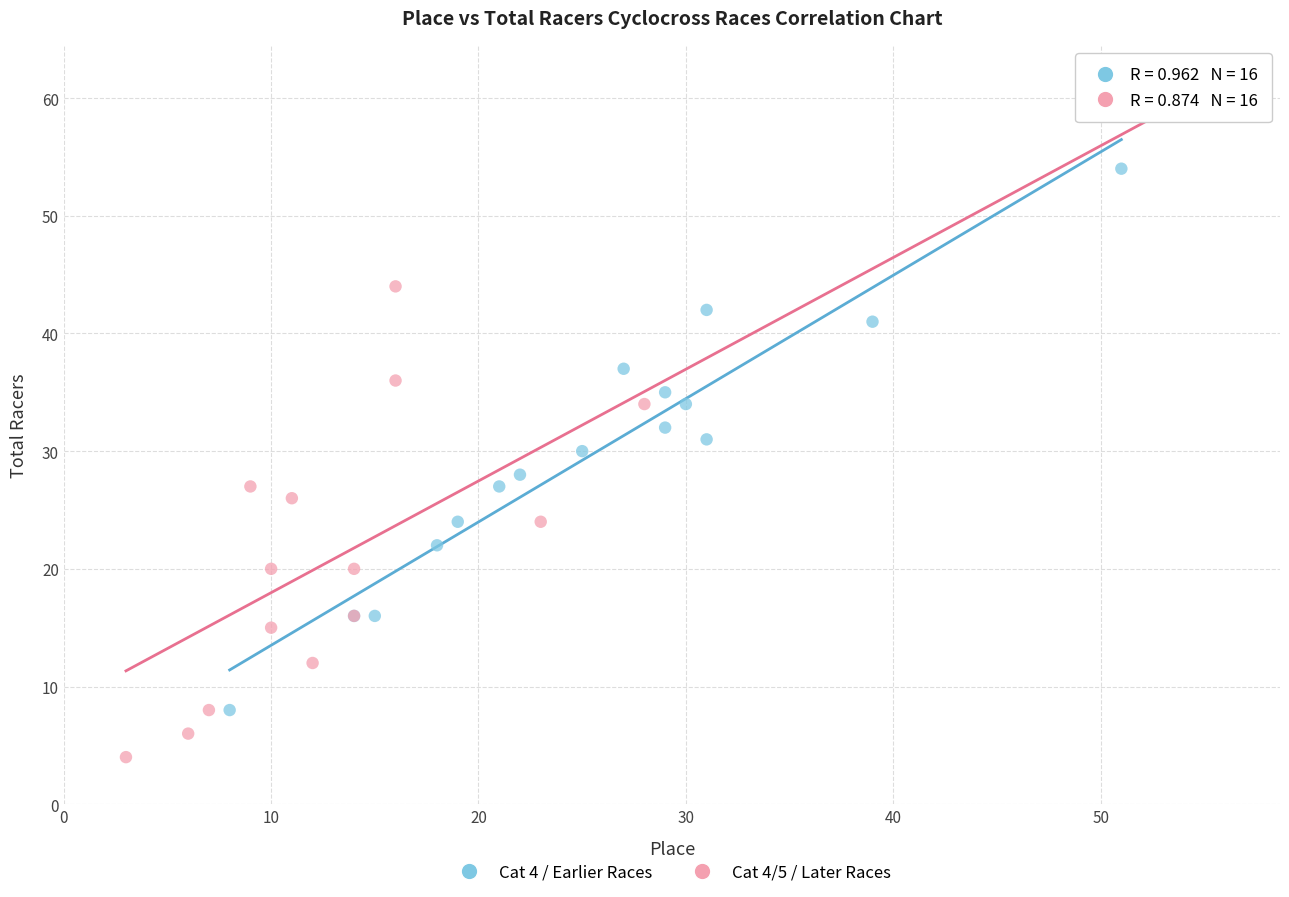

Which series has the widest spread of Y values?

Cat 4/5 / Later Races